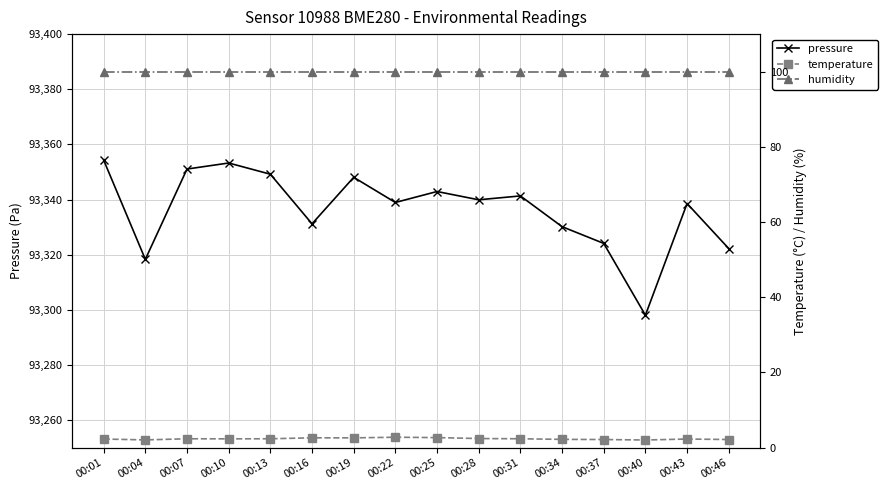

What are all the series names shown in the legend?

pressure, temperature, humidity